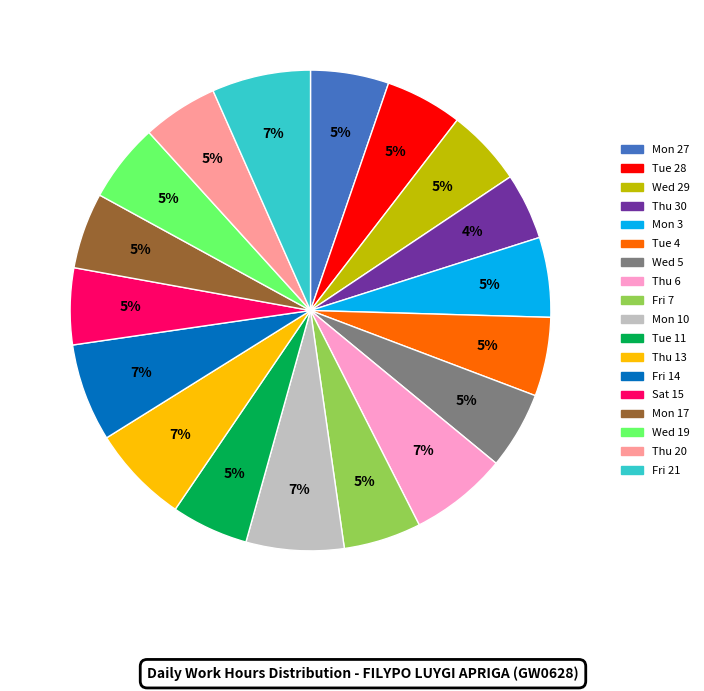

Approximately how many times larger is the value at Wed 19 compared to Thu 30?

1.2